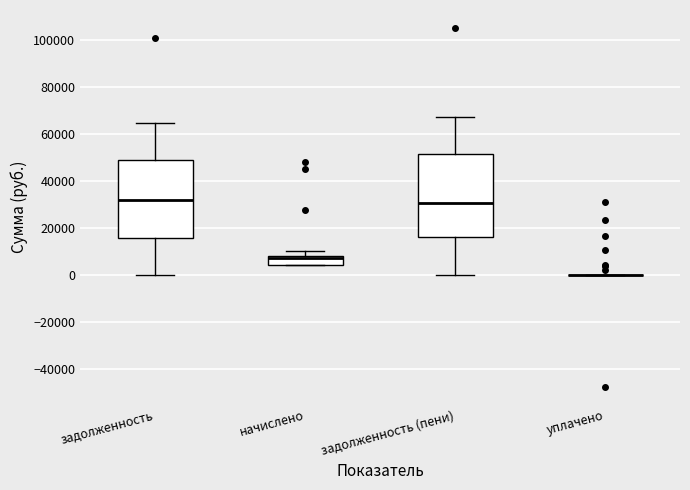

Reading left to right, transcribe this box plot: for each box, give where its median line is, the range the box spans, and where its two whiskers end, as read against the y-axis. The values are not printed on the chart, so give them approximately, as read against the axis.

задолженность: median 32000, box 16000 to 50000, whiskers 0 to 64000
начислено: median 8000 (just below the box's upper edge), box 4000 to 8000, whiskers 4000 to 10000
задолженность (пени): median 30000, box 16000 to 52000, whiskers 0 to 68000
уплачено: box collapsed to a line at 0, whiskers 0 to 0